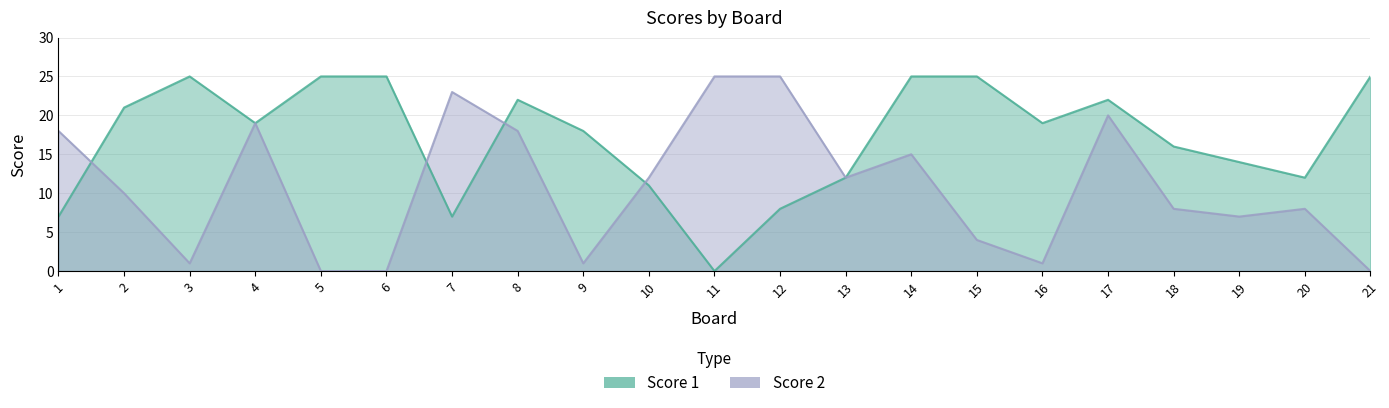

Between 8 and 18, which is larger?

8